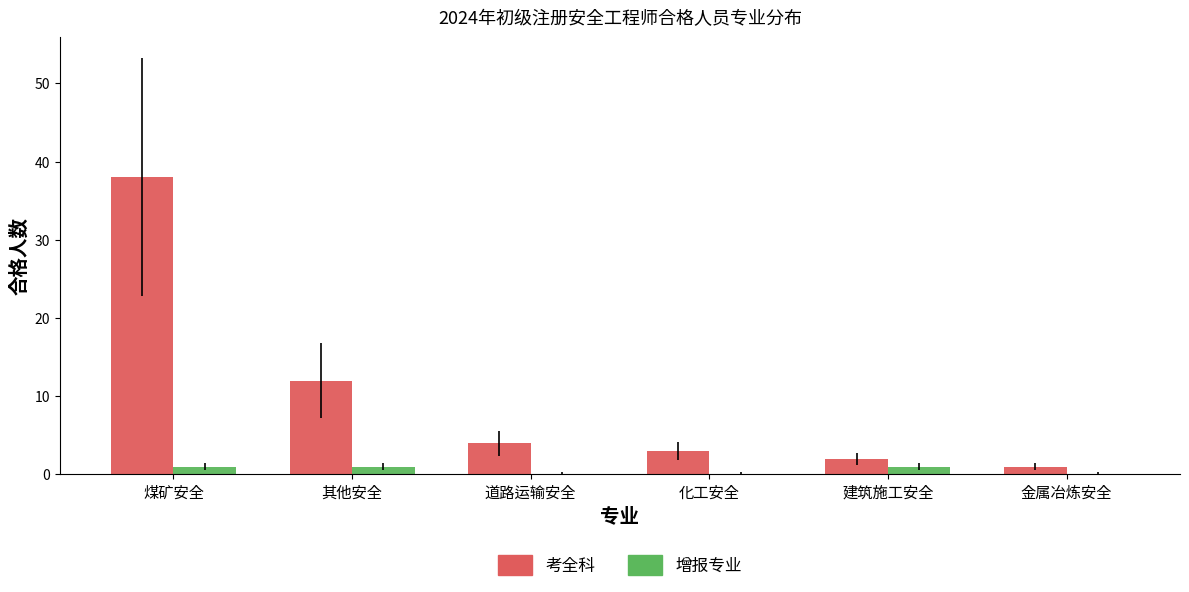

What are all the series names shown in the legend?

考全科, 增报专业